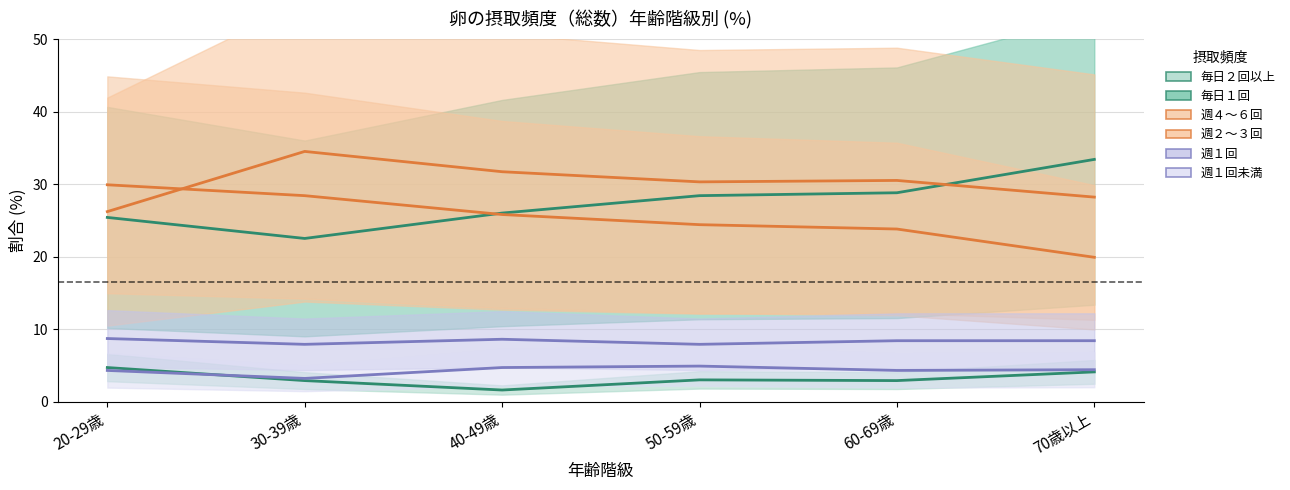

What is the value of the 週１回 point at the 4th from the left?

7.9